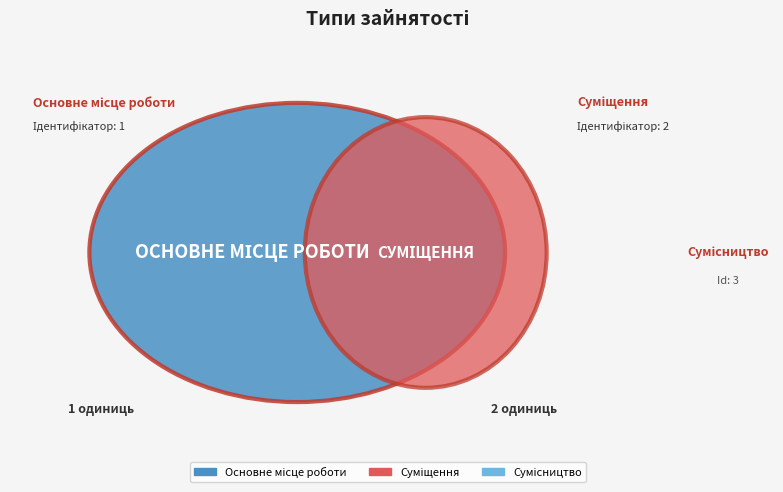

Is there a majority slice in this chart?

No